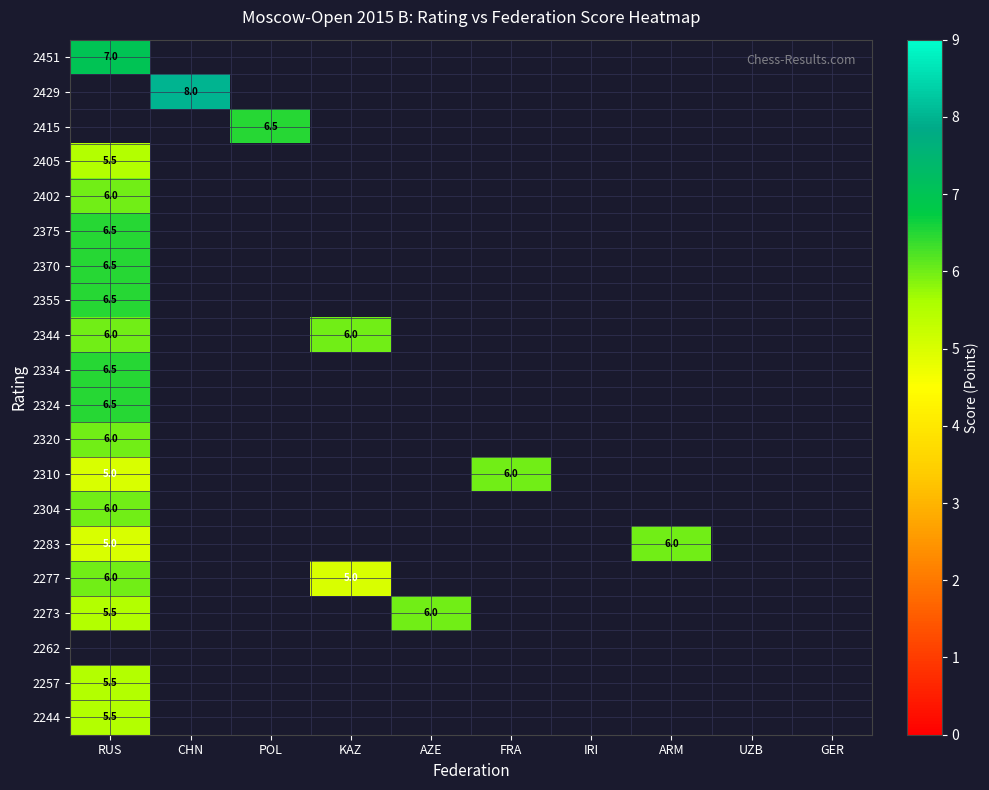

Is it true that 2324 equals 0.0 at IRI?

True